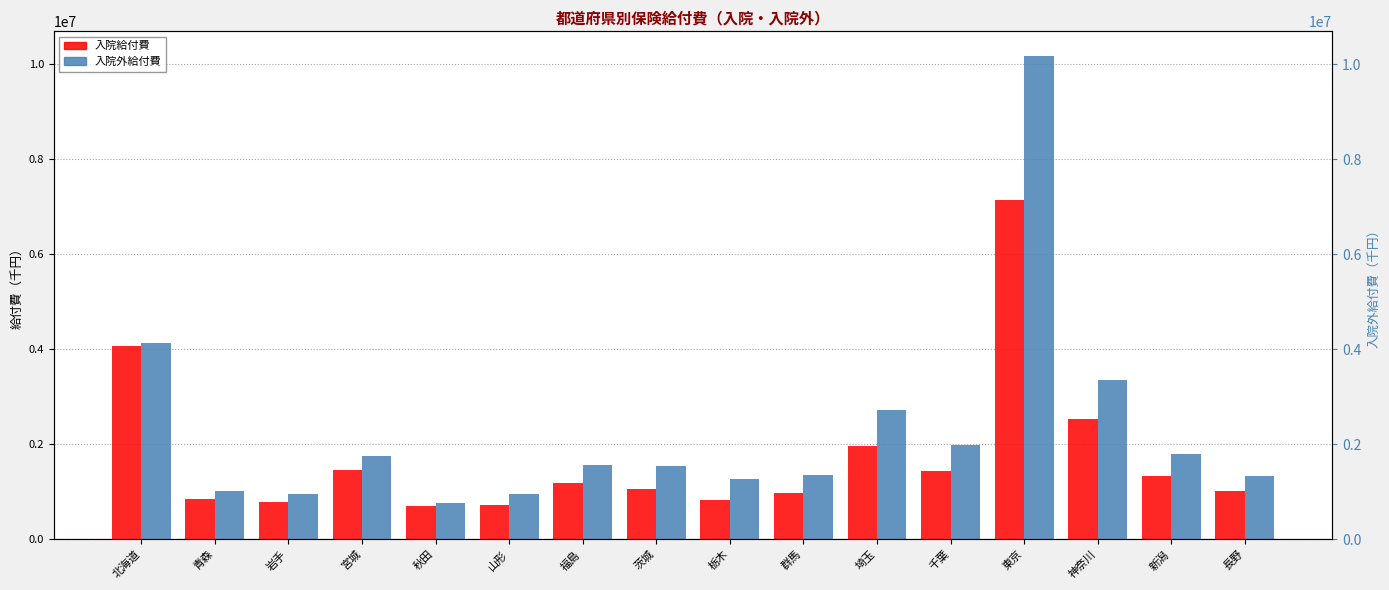

How many values in the 入院外給付費 series exceed 1568789?

8